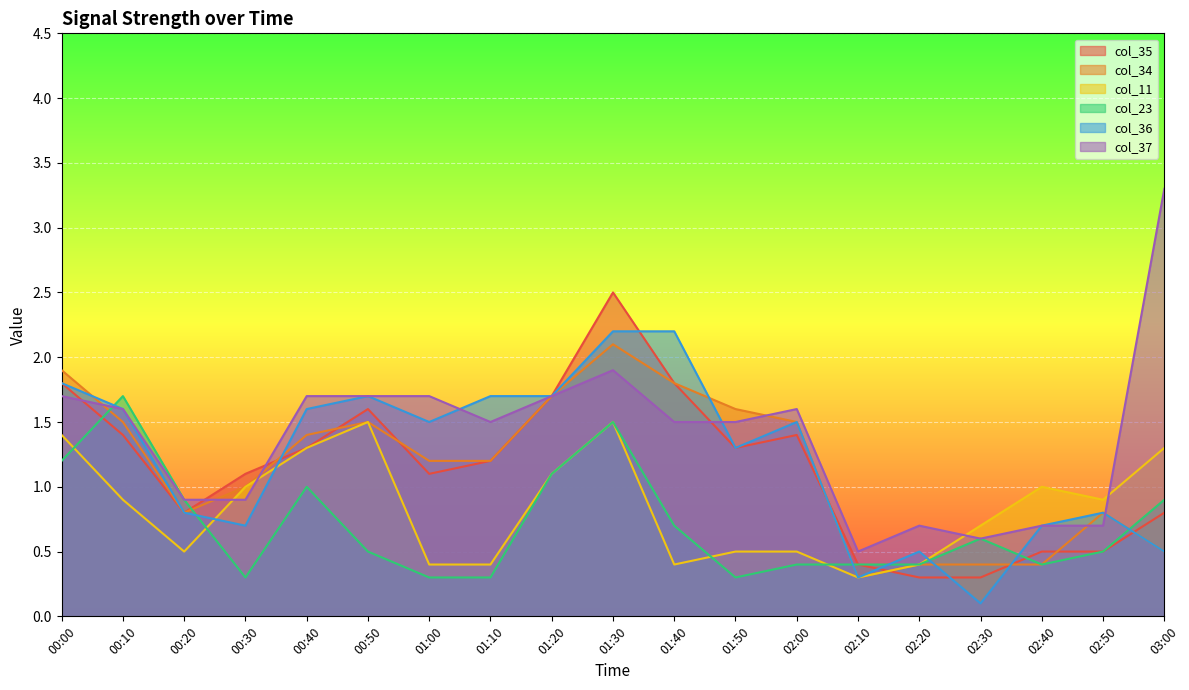

What is the greatest value displayed?

3.3